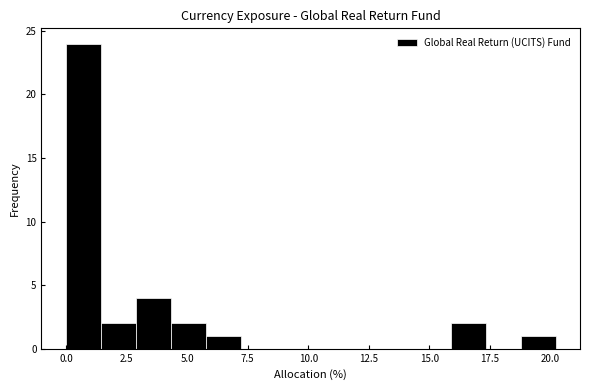

Read against the x-axis, roughly where is the centre of the tallest bar?

0.5